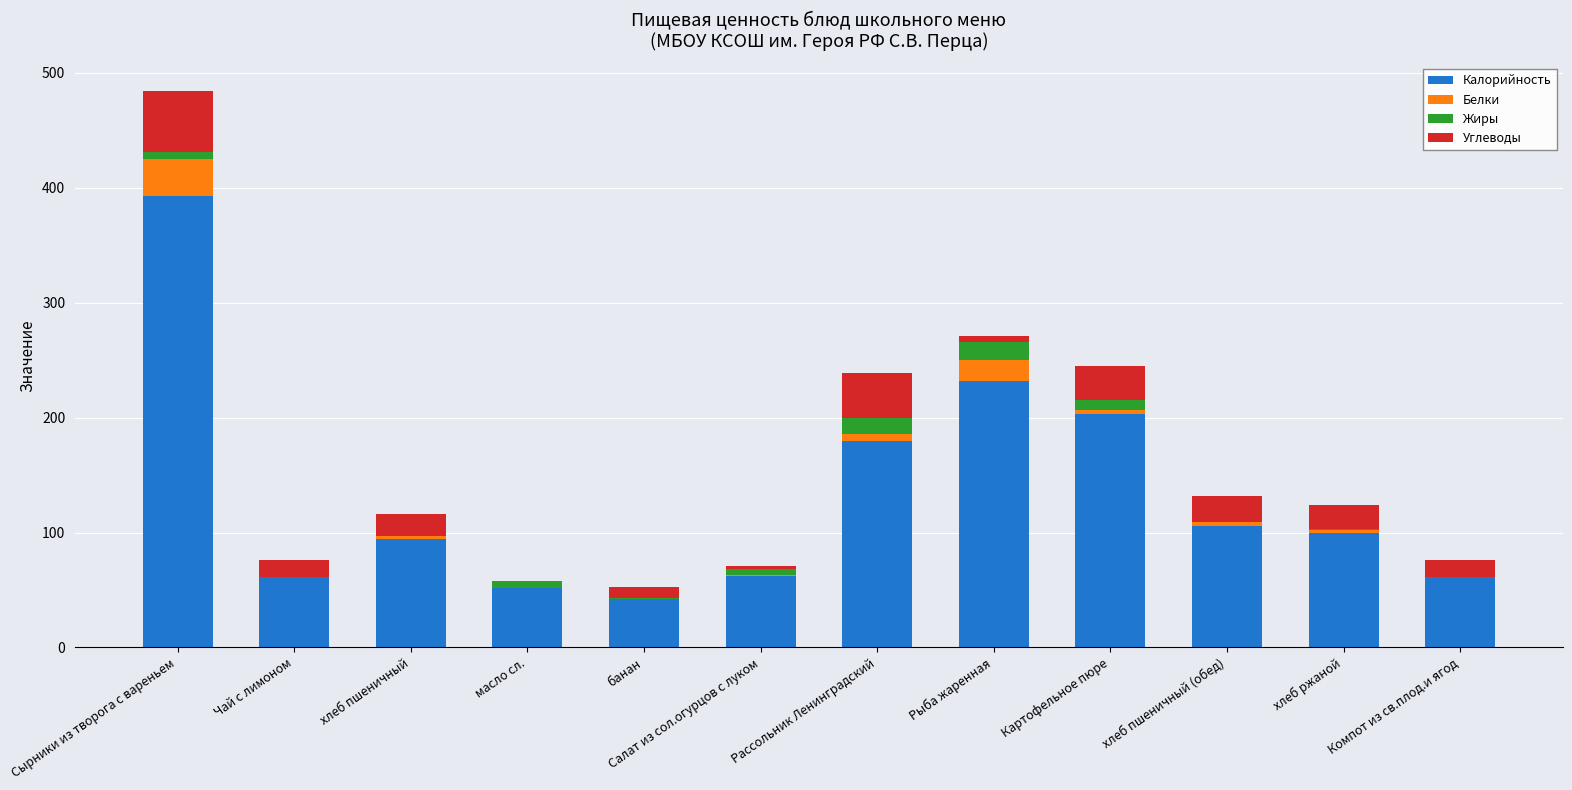

What is the highest value of the Калорийность series?

393.0